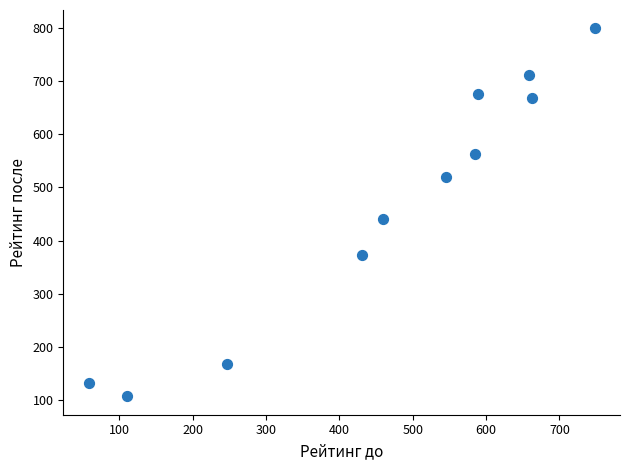

What is the average X value?

463